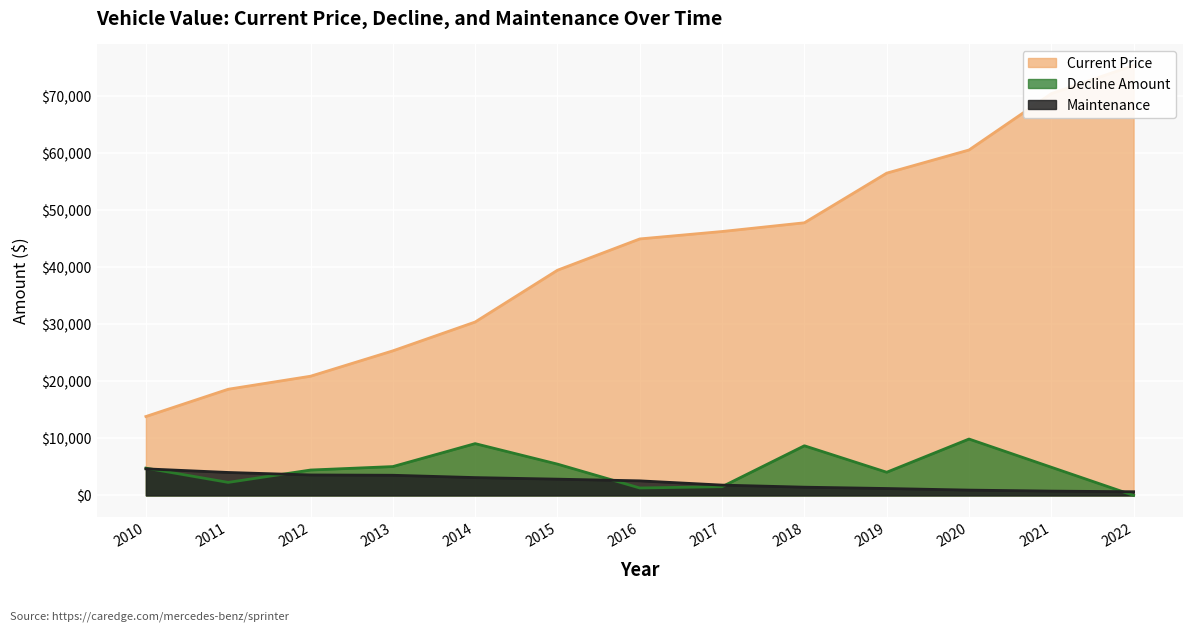

What is the approximate value of Current Price at 2013, to the nearest 10?

25360